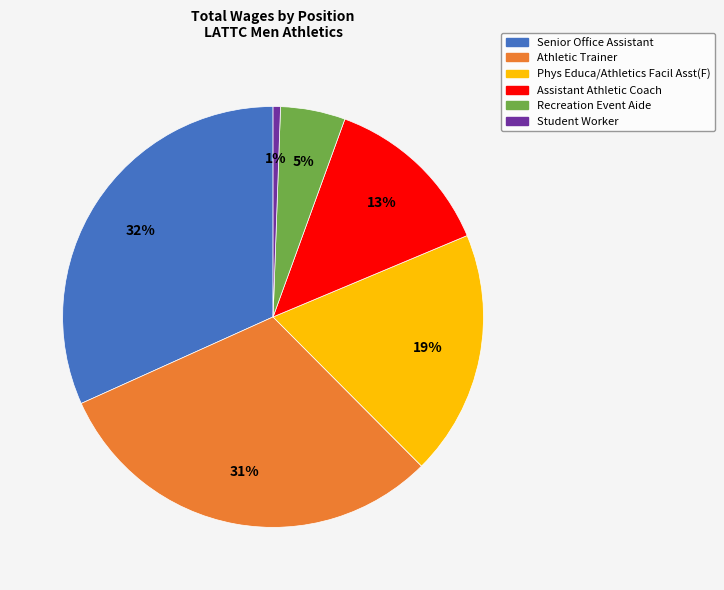

Count the number of slices in the pie.

6